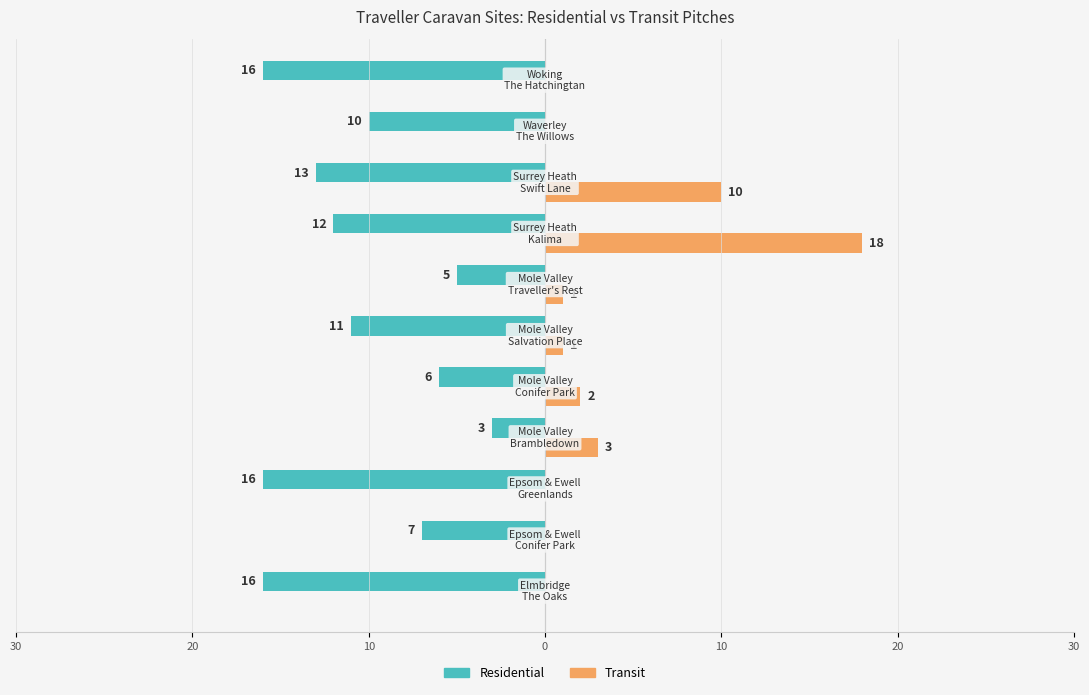

What are all the series names shown in the legend?

Residential, Transit